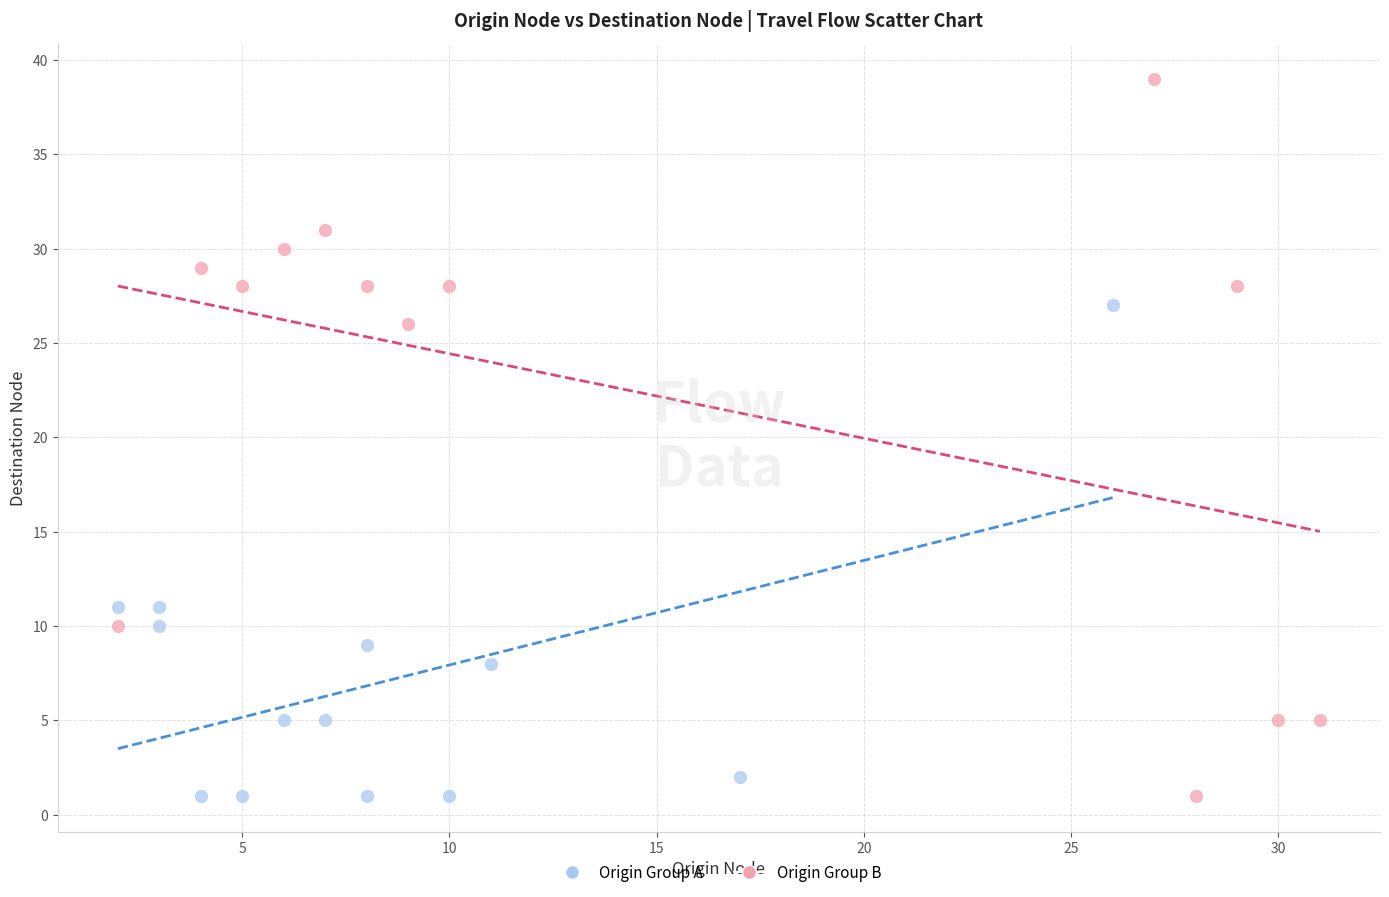

Which series has the widest spread of Y values?

Origin Group B